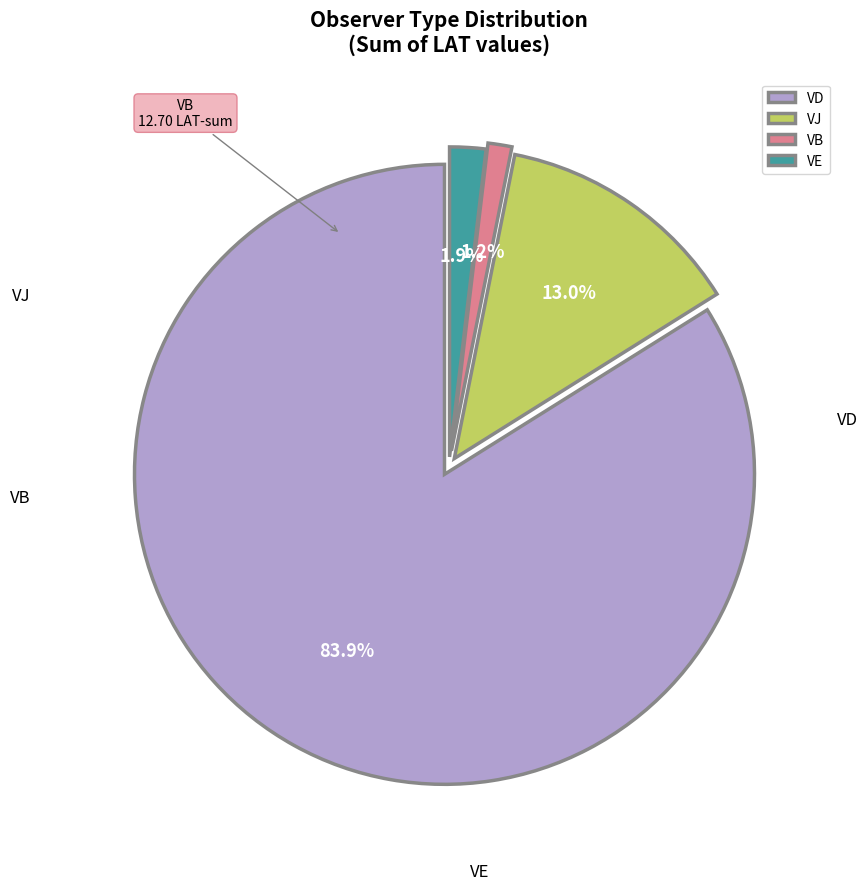

Which slice is the largest?

VD